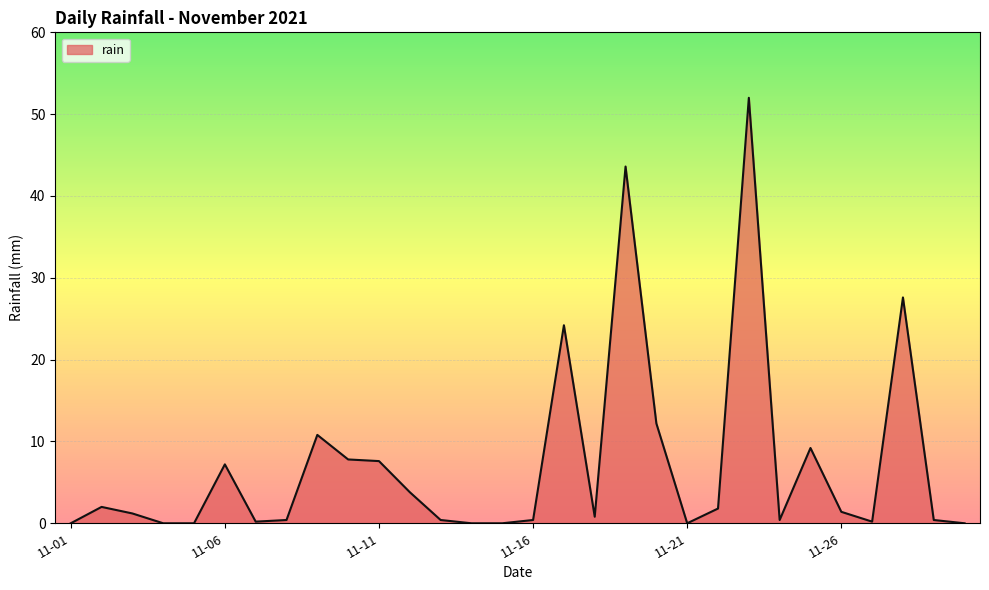

What is the greatest value displayed?

52.0